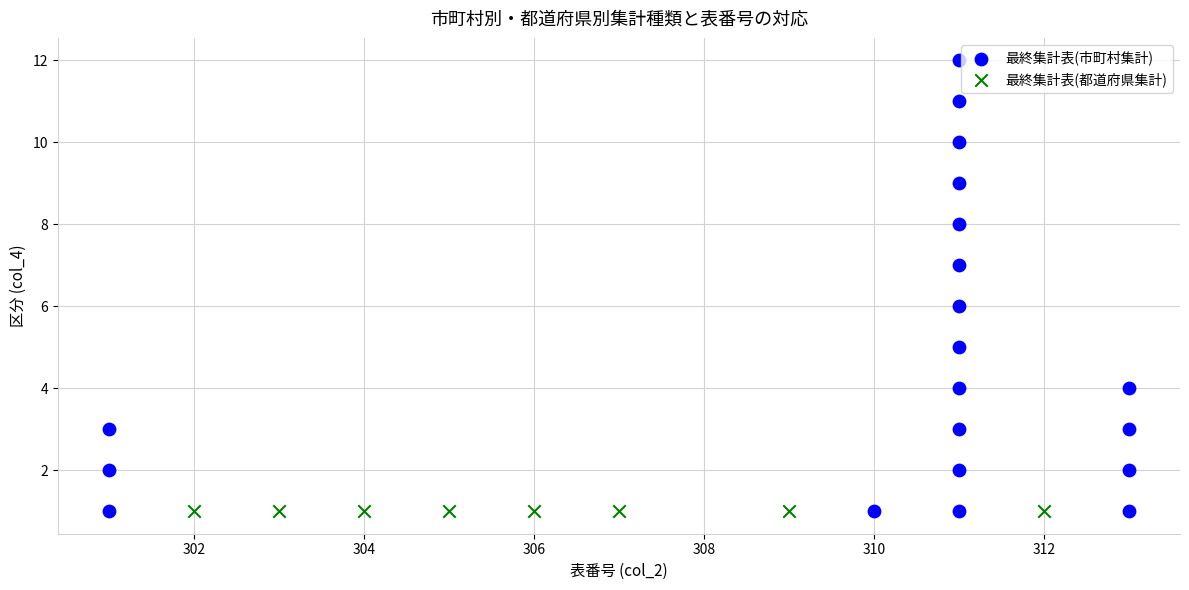

Which series contains the highest Y value?

最終集計表(市町村集計)